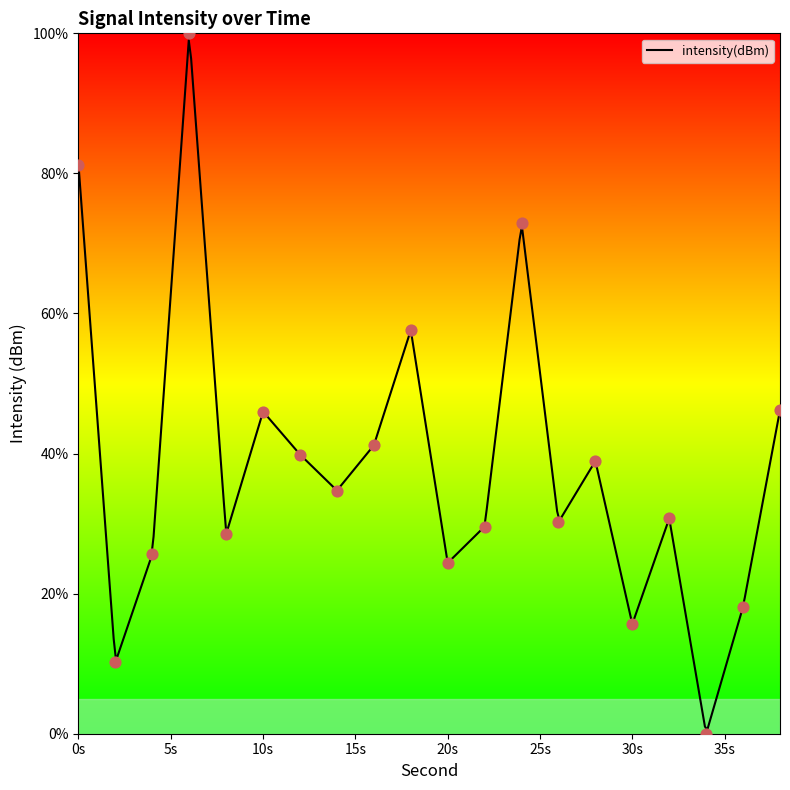

Approximately how many times larger is the value at 6 compared to 38?

2.2